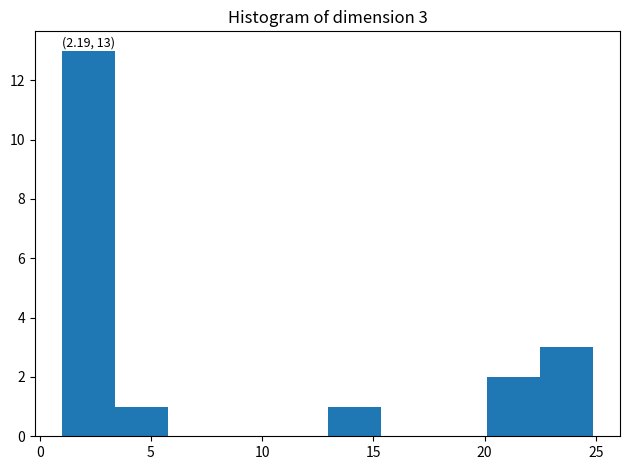

Which range on the x-axis has the tallest bar?

1.0 to 3.5